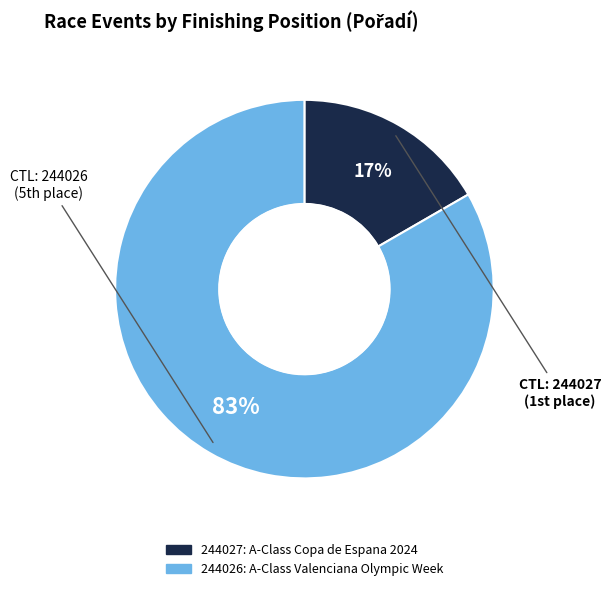

Count the number of slices in the pie.

2